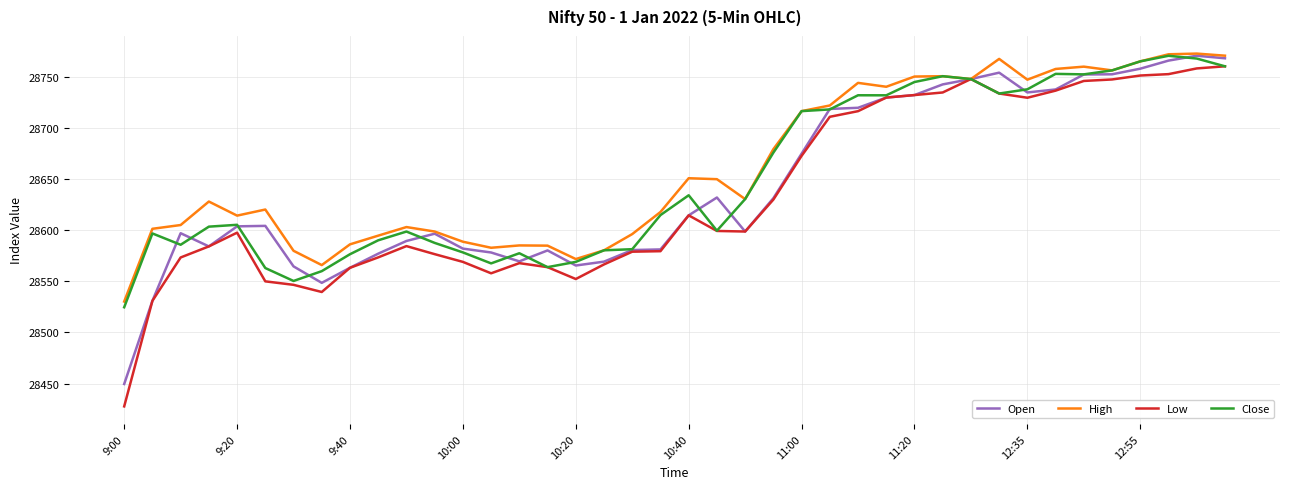

What is the minimum value shown in the chart?

28427.6